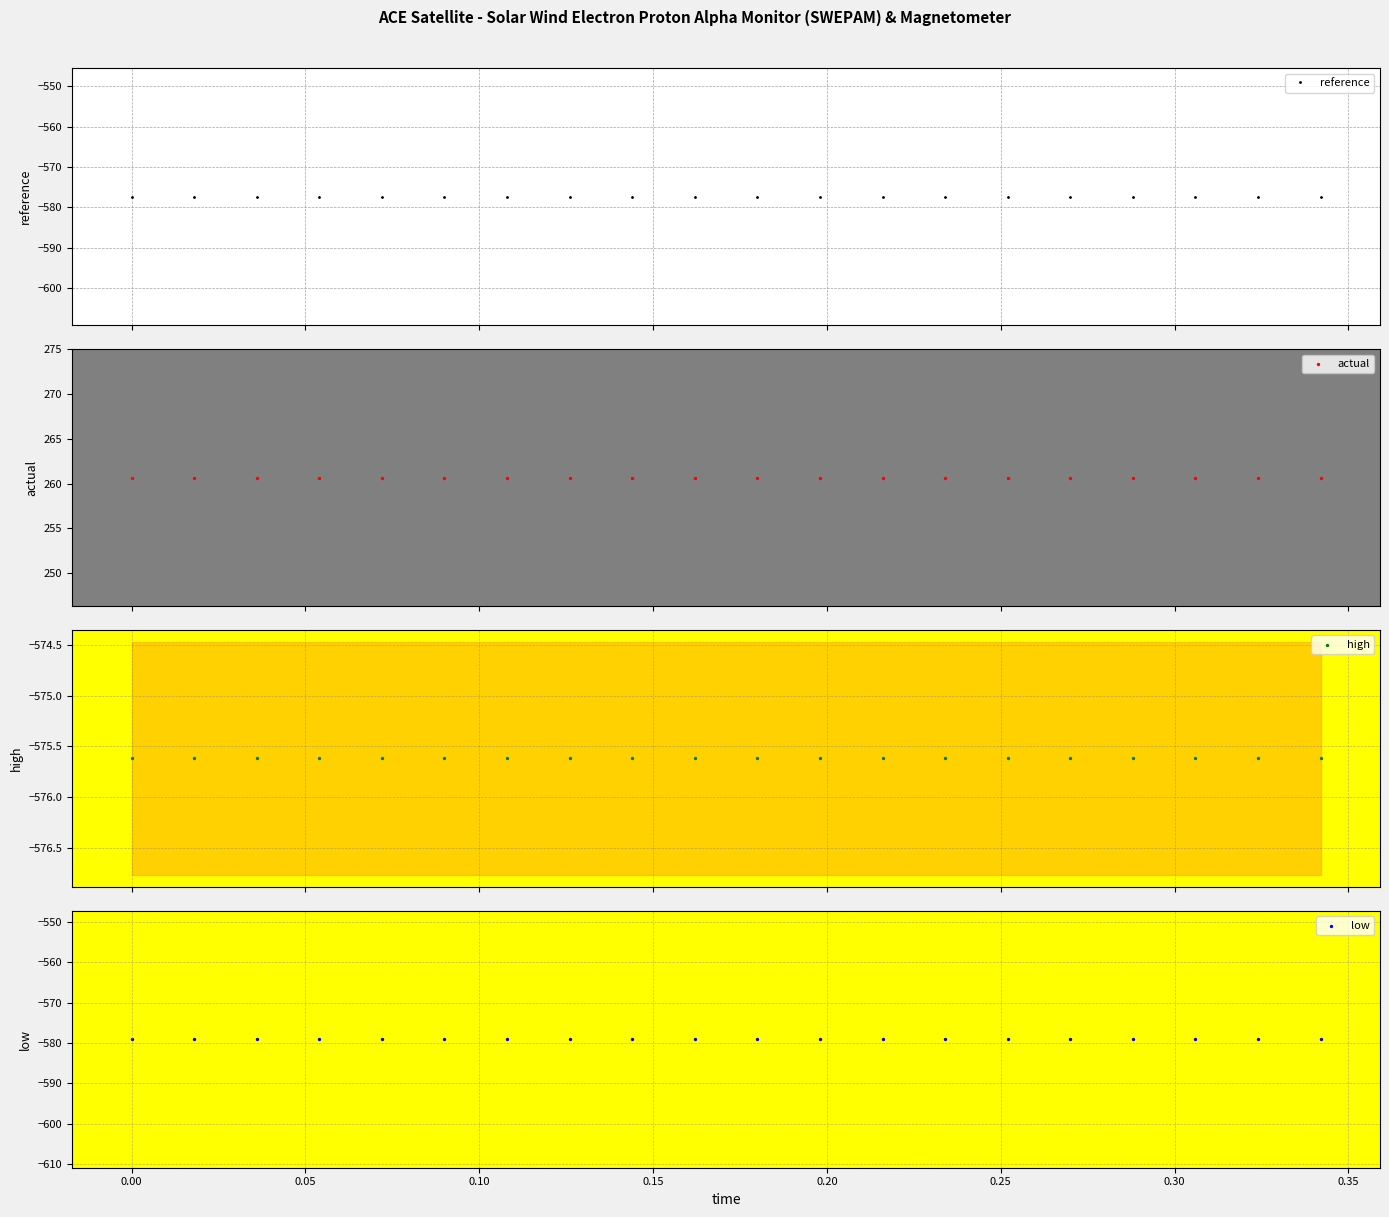

At how many categories does at least one series exceed -508?

20